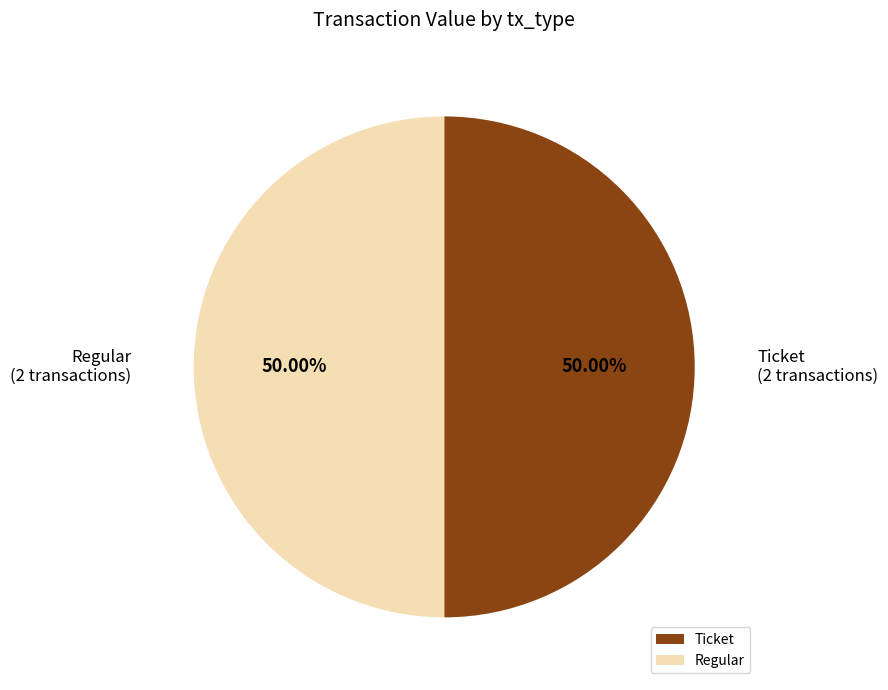

Combined, do Ticket and Regular account for over 50%?

Yes